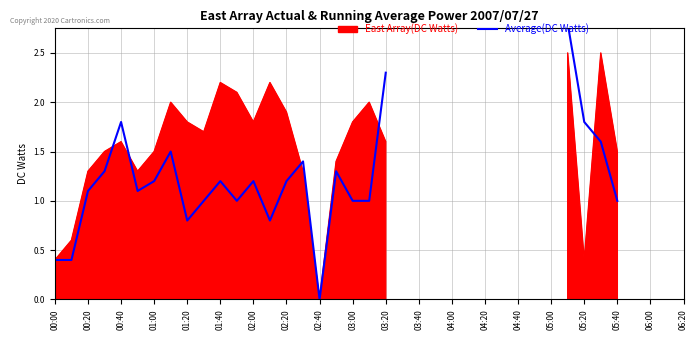

What position from the left is 06:20?

20